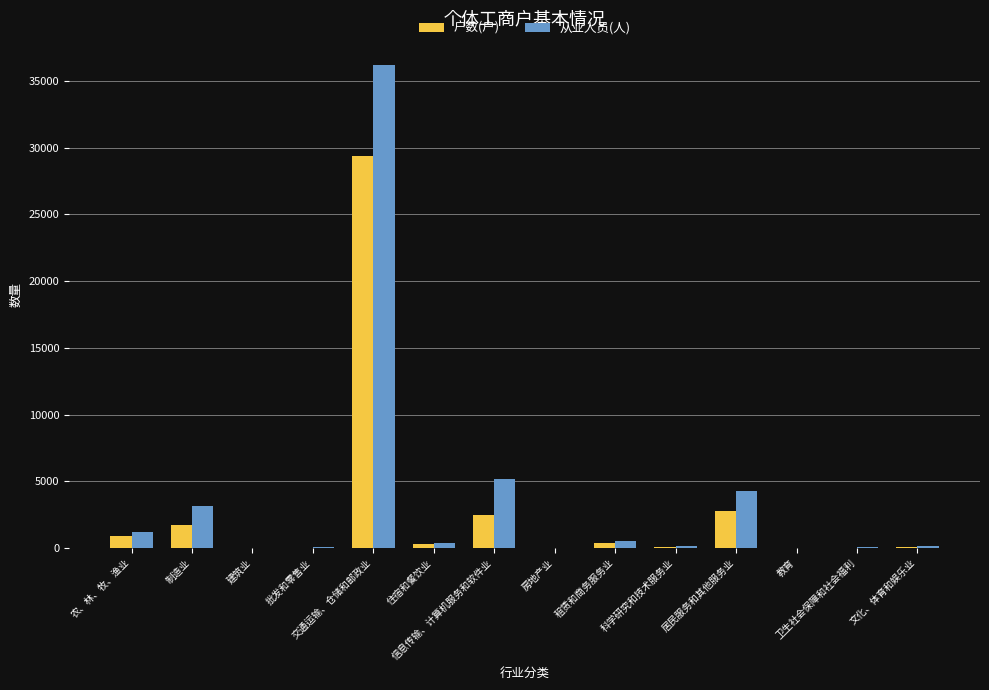

How many categories are shown in the chart?

14